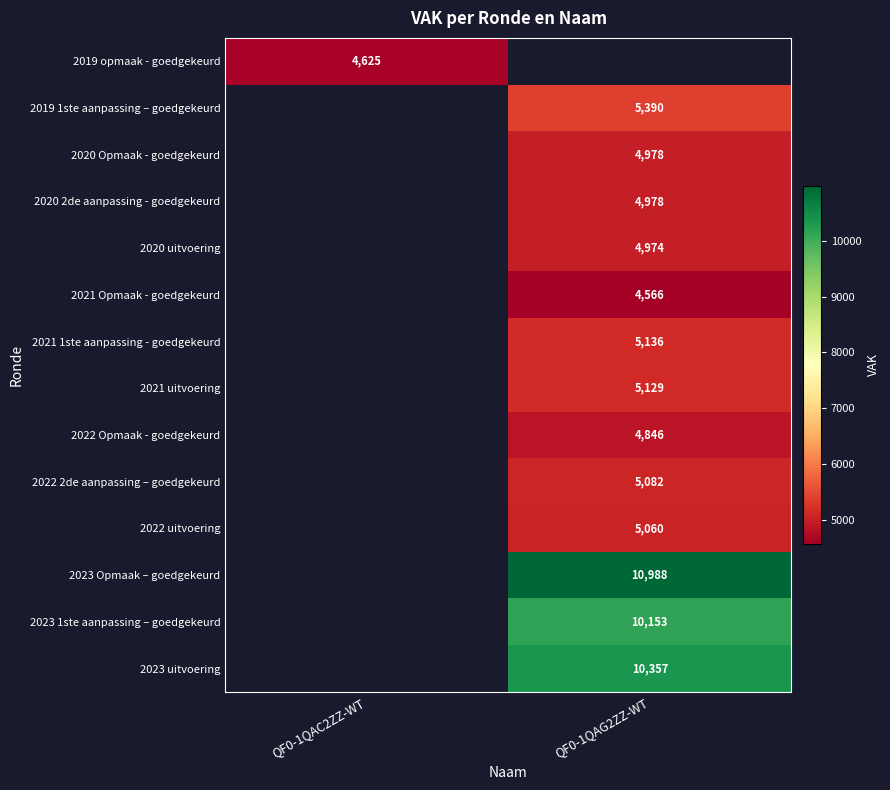

True or false: 2023 1ste aanpassing – goedgekeurd has a value of 2973 at QF0-1QAG2ZZ-WT.

False